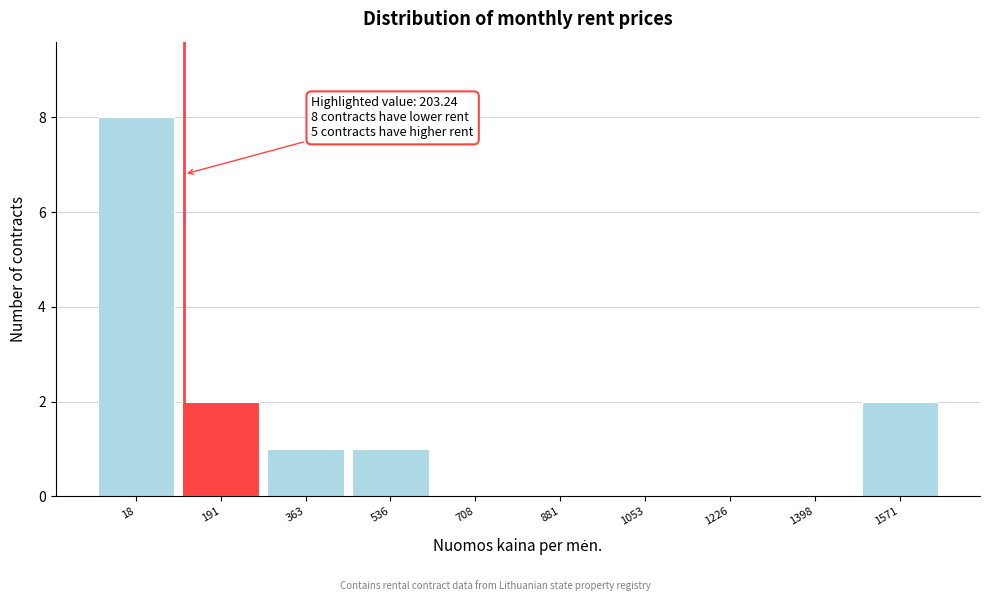

True or false: the data shows 3 at 18.

False